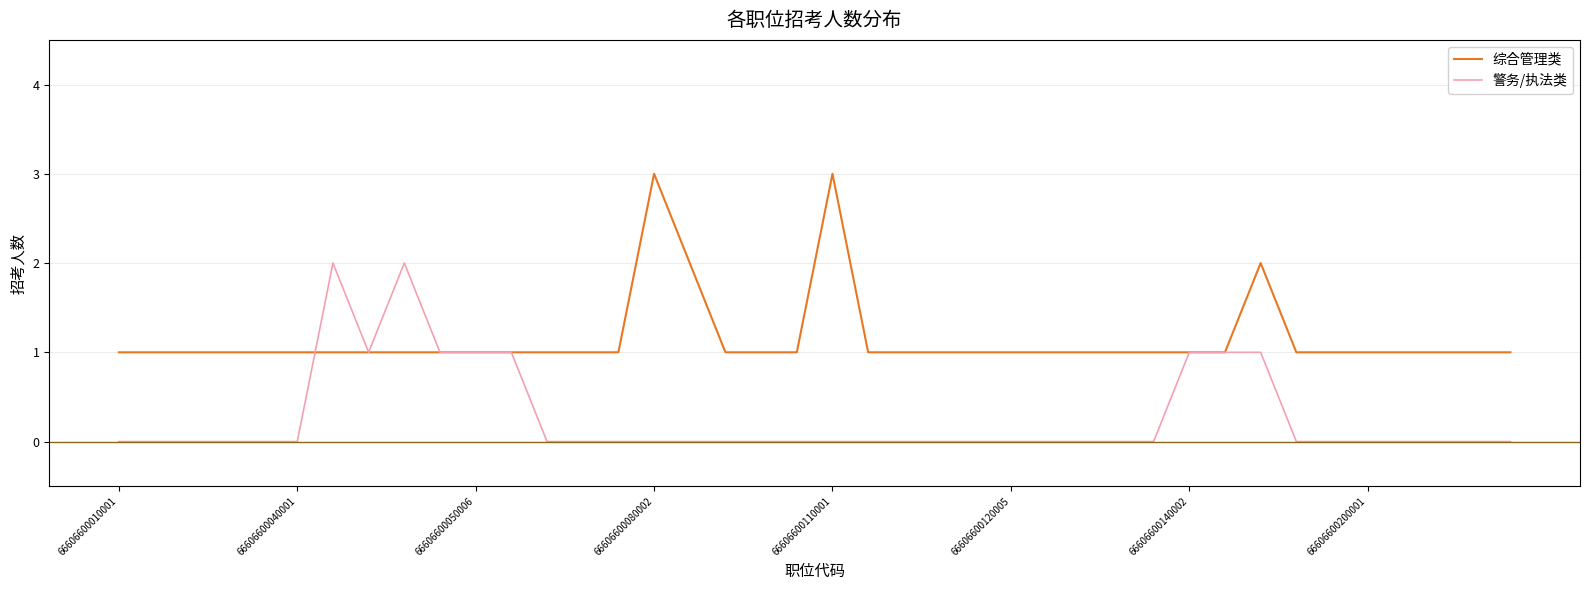

Which series has the largest total across all categories?

综合管理类